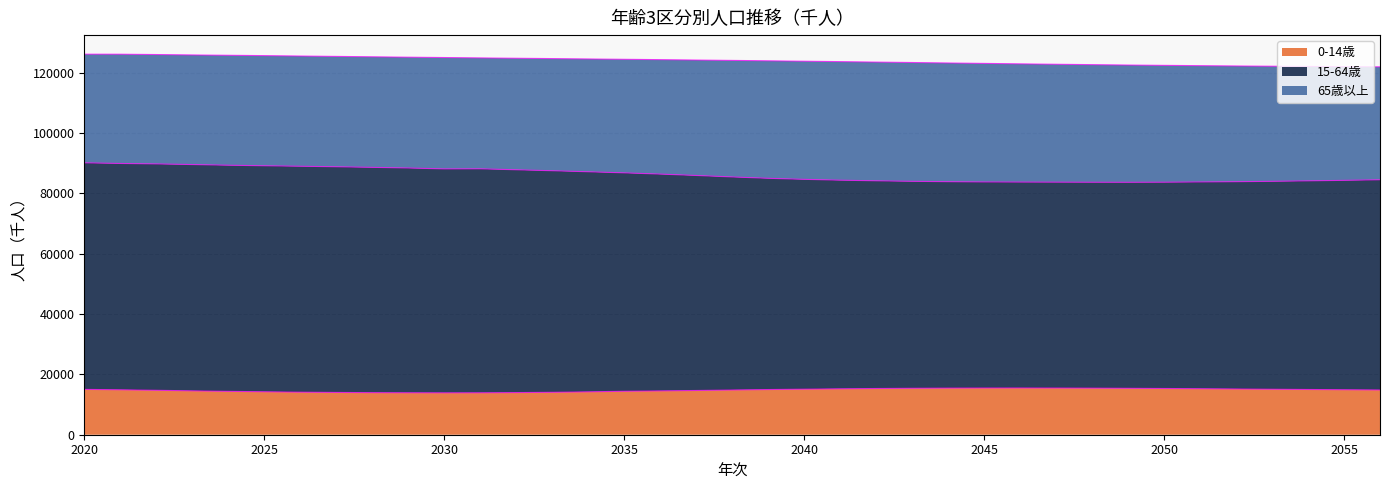

What is the minimum value for 0-14歳?

13885.8